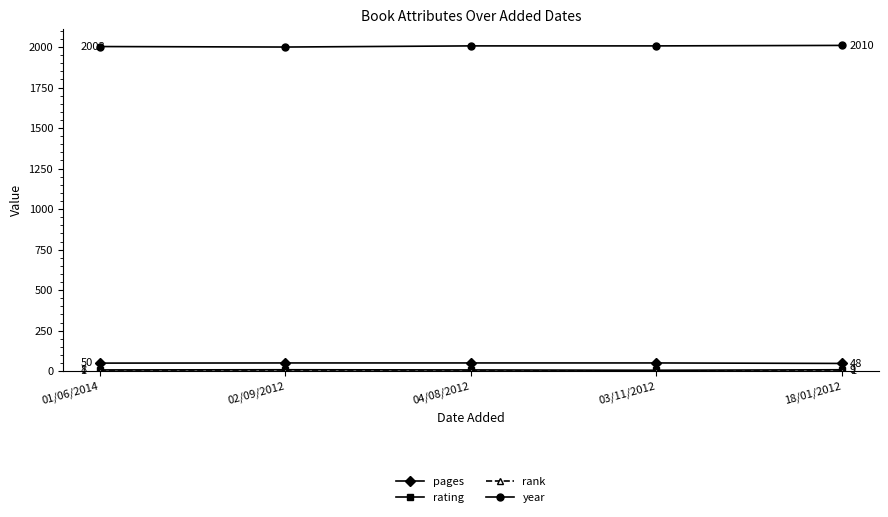

At how many categories does at least one series exceed 1214?

5